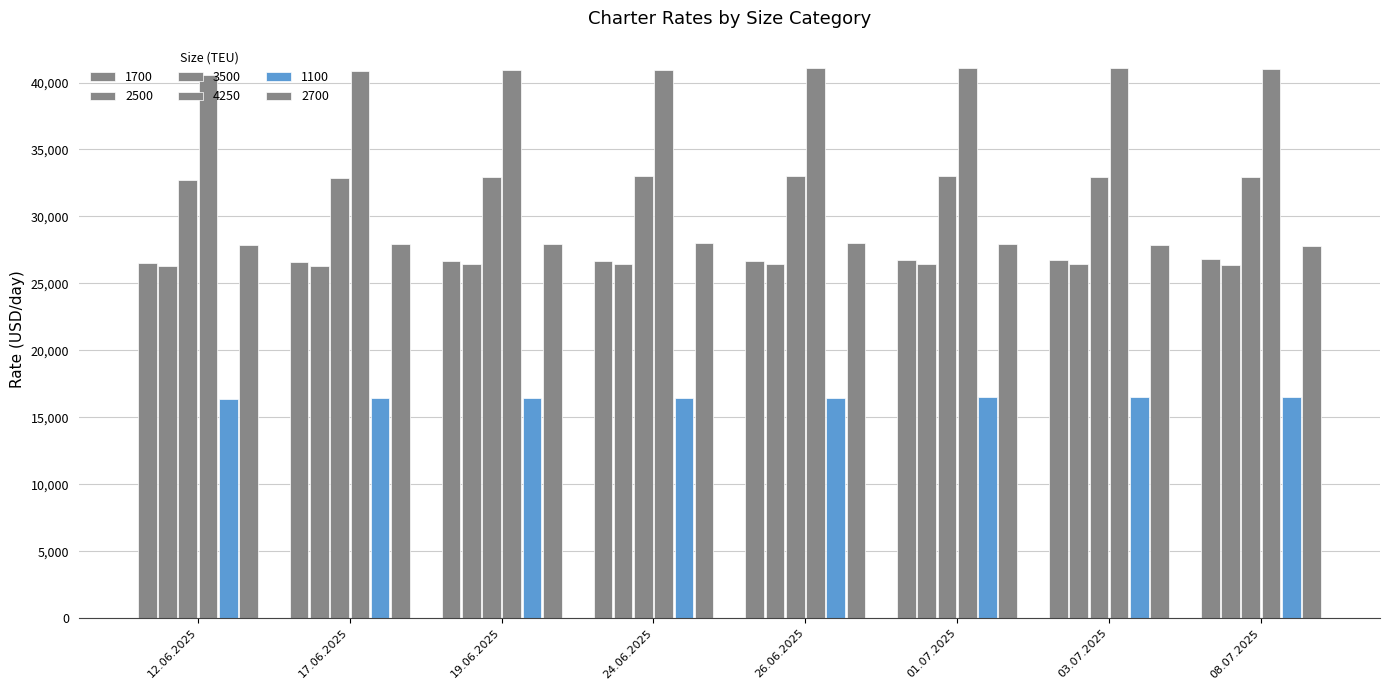

How many bars are there in total?

48